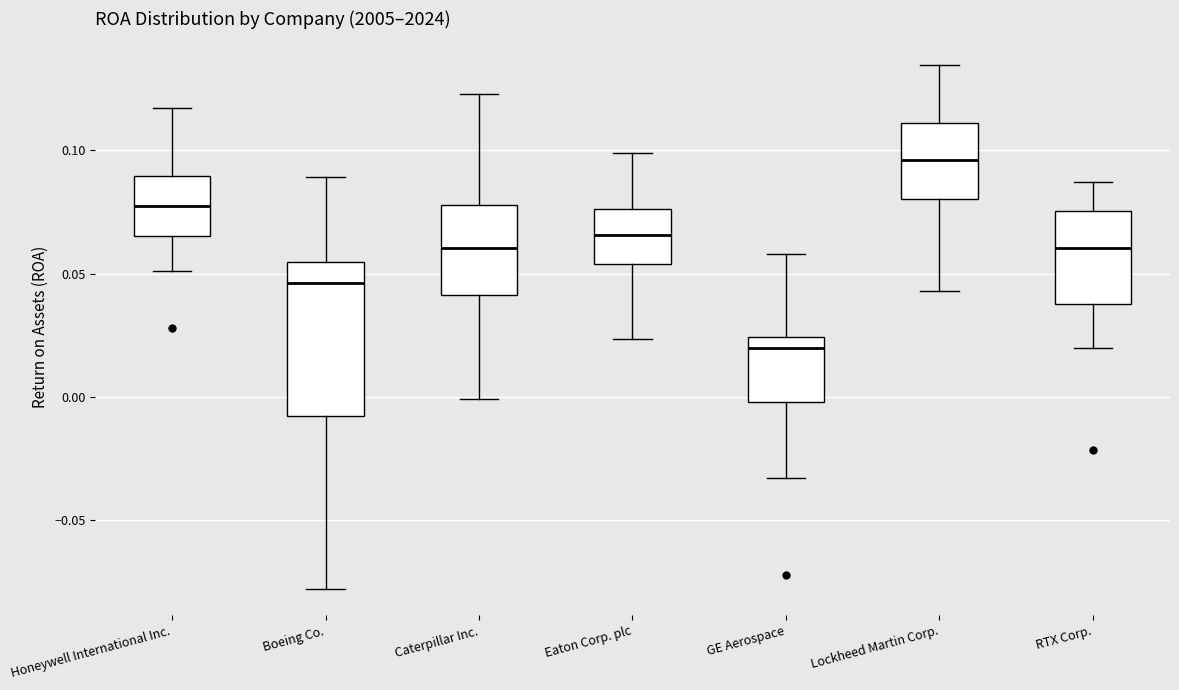

Which box has the highest median line?

Lockheed Martin Corp.